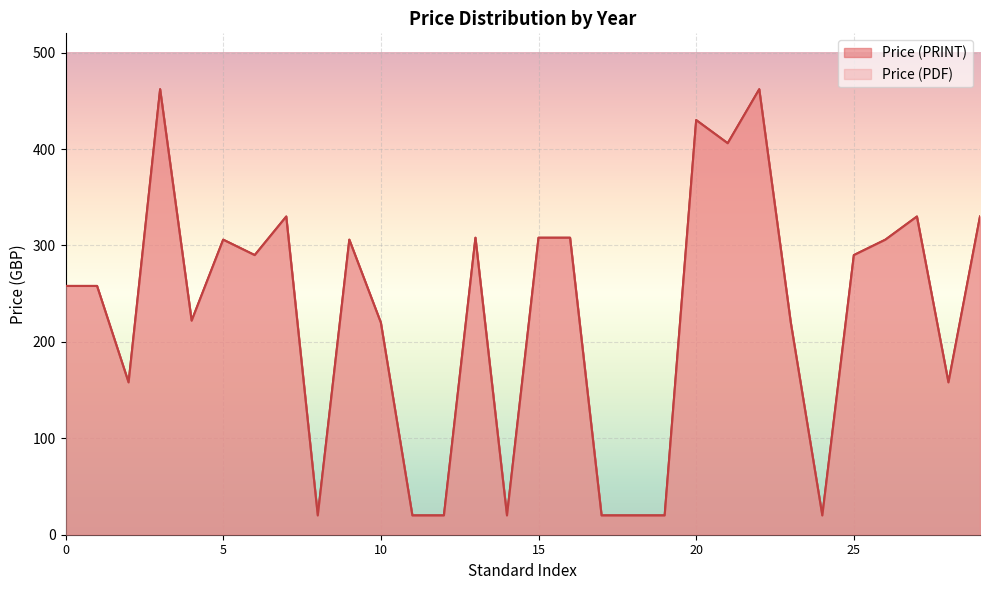

Does the chart display data point markers on the line(s)?

No